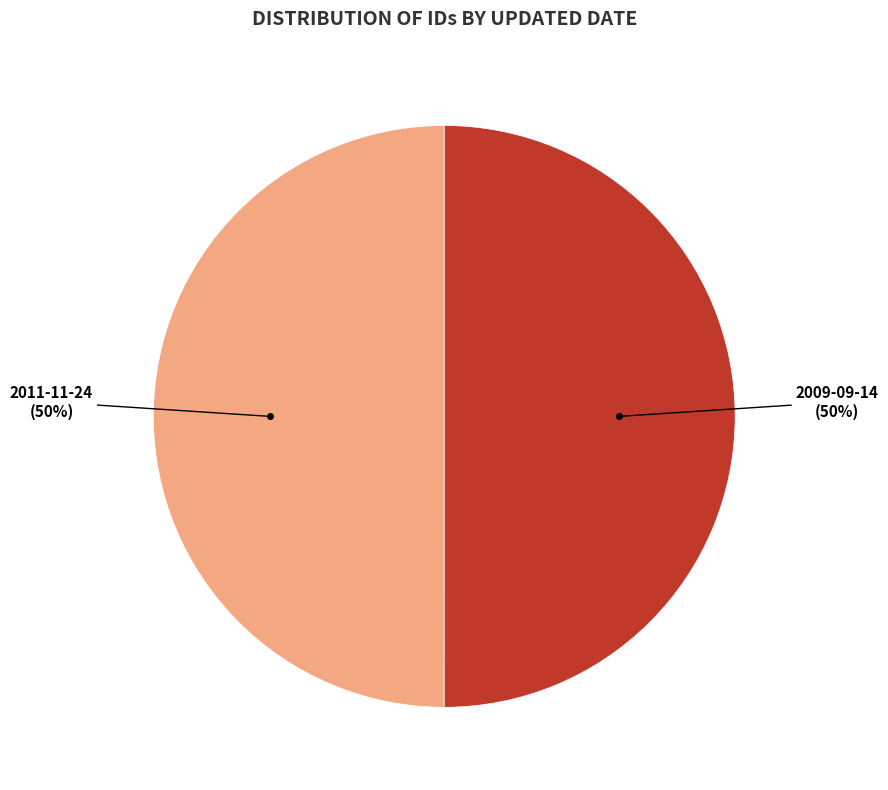

Count the number of slices in the pie.

2